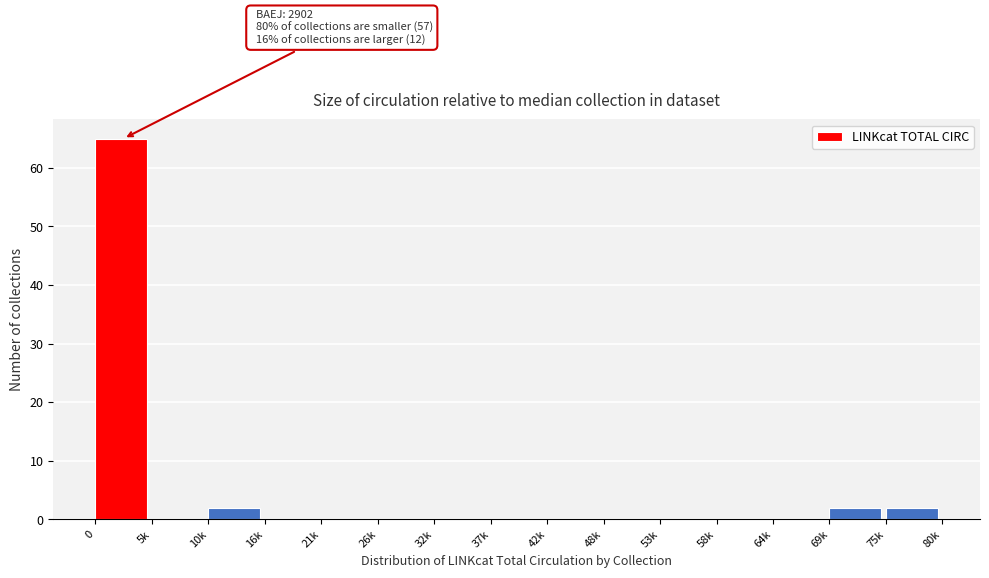

Reading left to right, list all the values displayed in this chart.

0=65	5k=0	10k=2	16k=0	21k=0	26k=0	32k=0	37k=0	42k=0	48k=0	53k=0	58k=0	64k=0	69k=2	75k=2